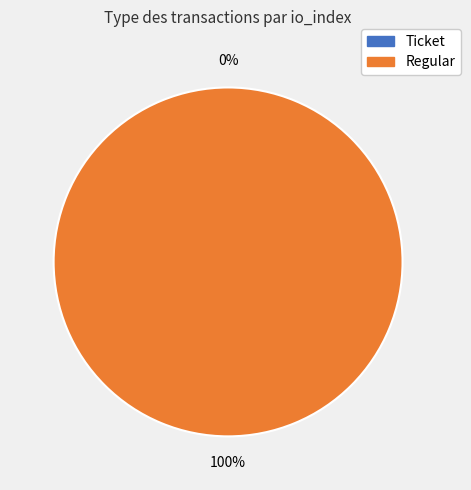

Is it true that Ticket is 5% of the pie?

False